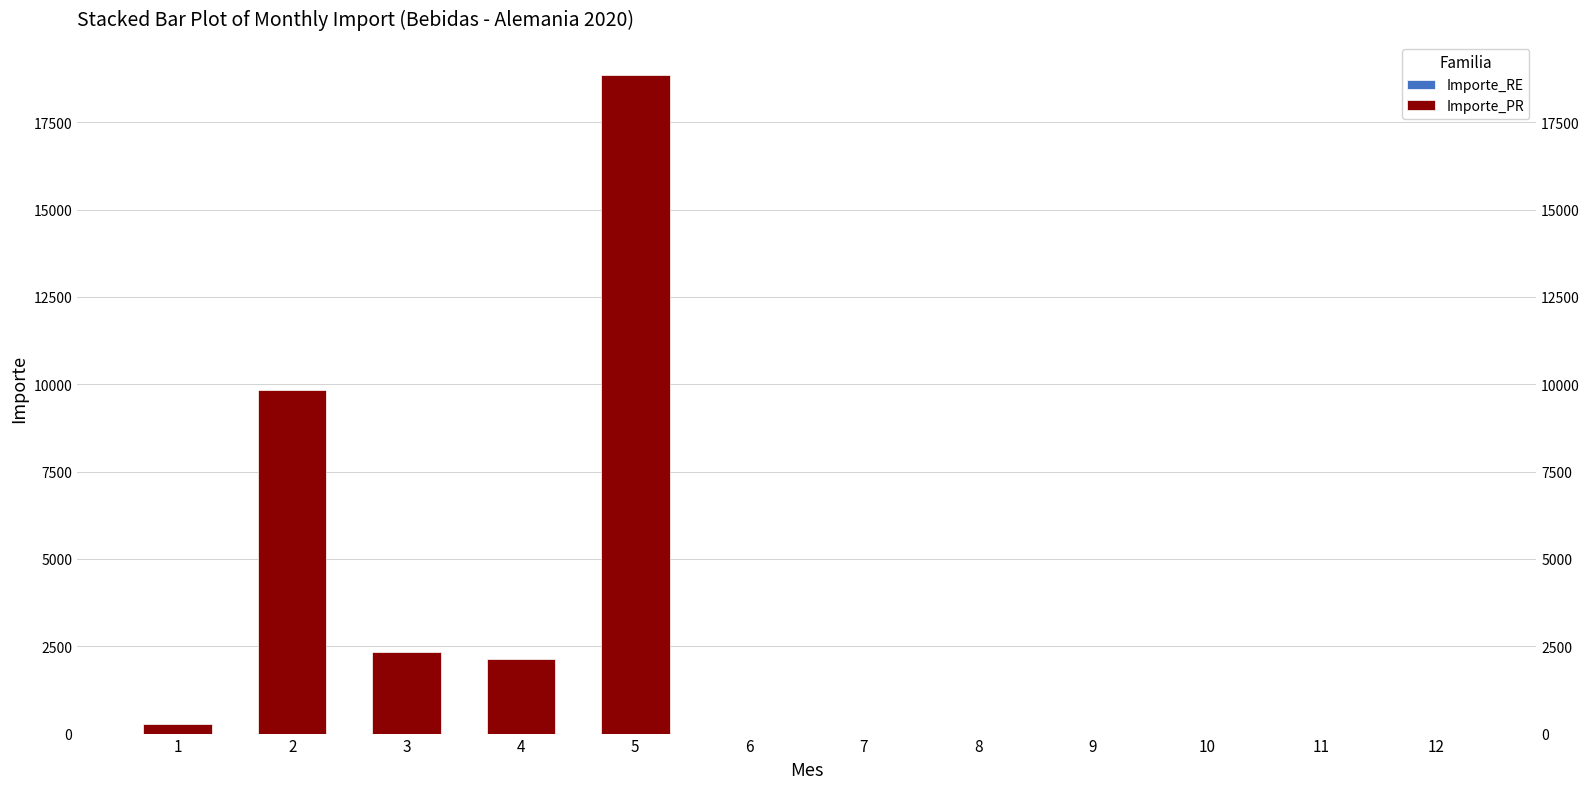

What is the total value across all series at 5?

18860.1